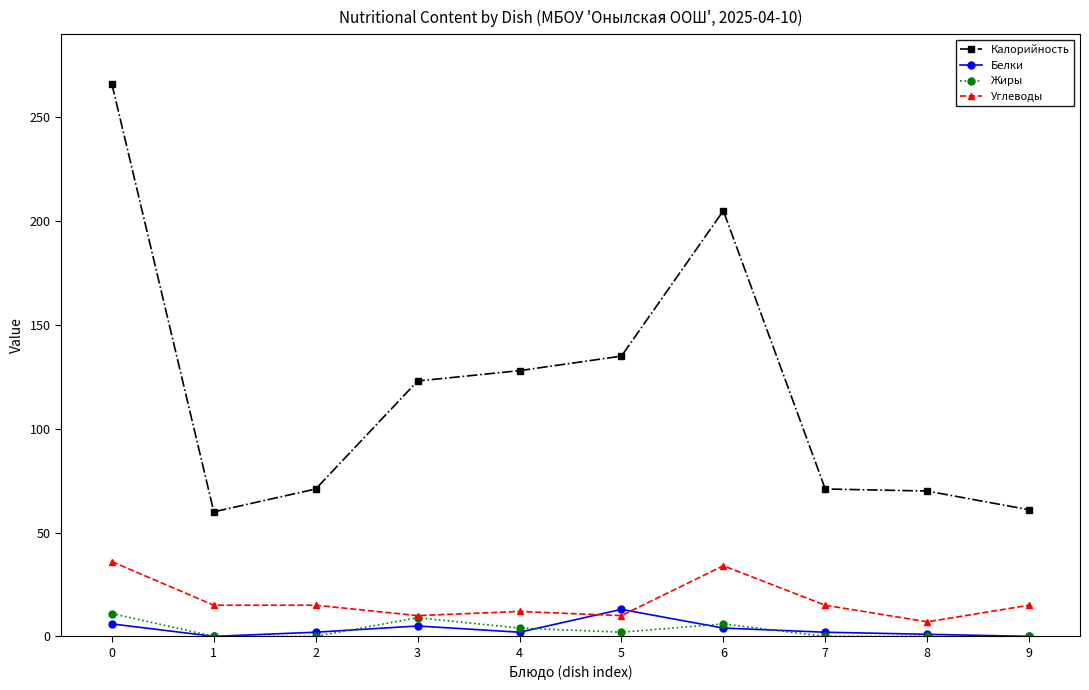

True or false: Жиры and Калорийность cross at least once.

False